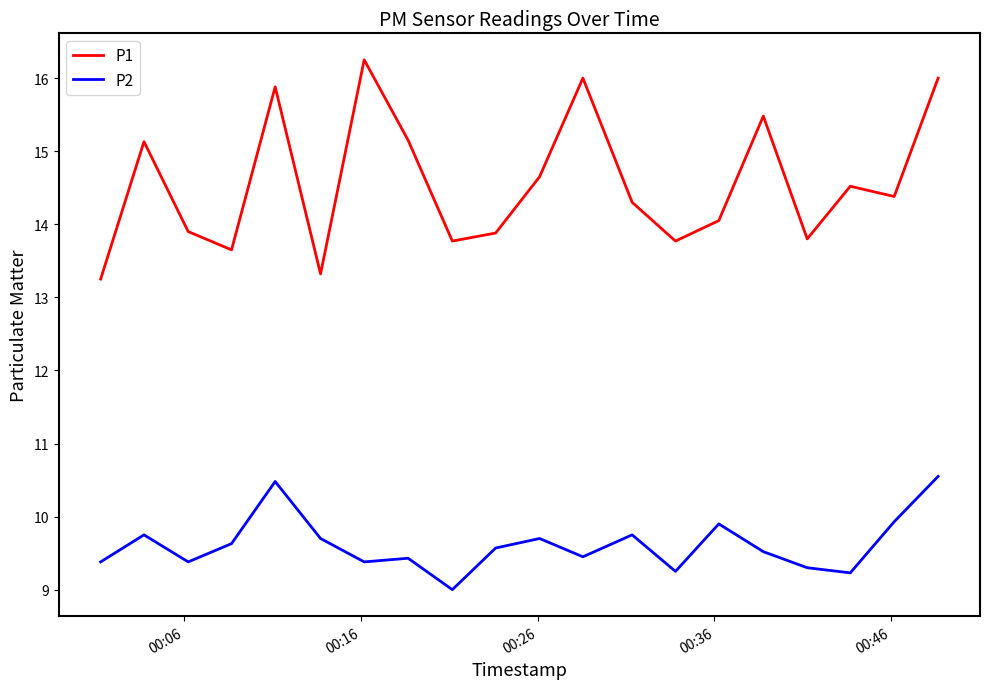

True or false: P1 and P2 intersect in this chart.

False